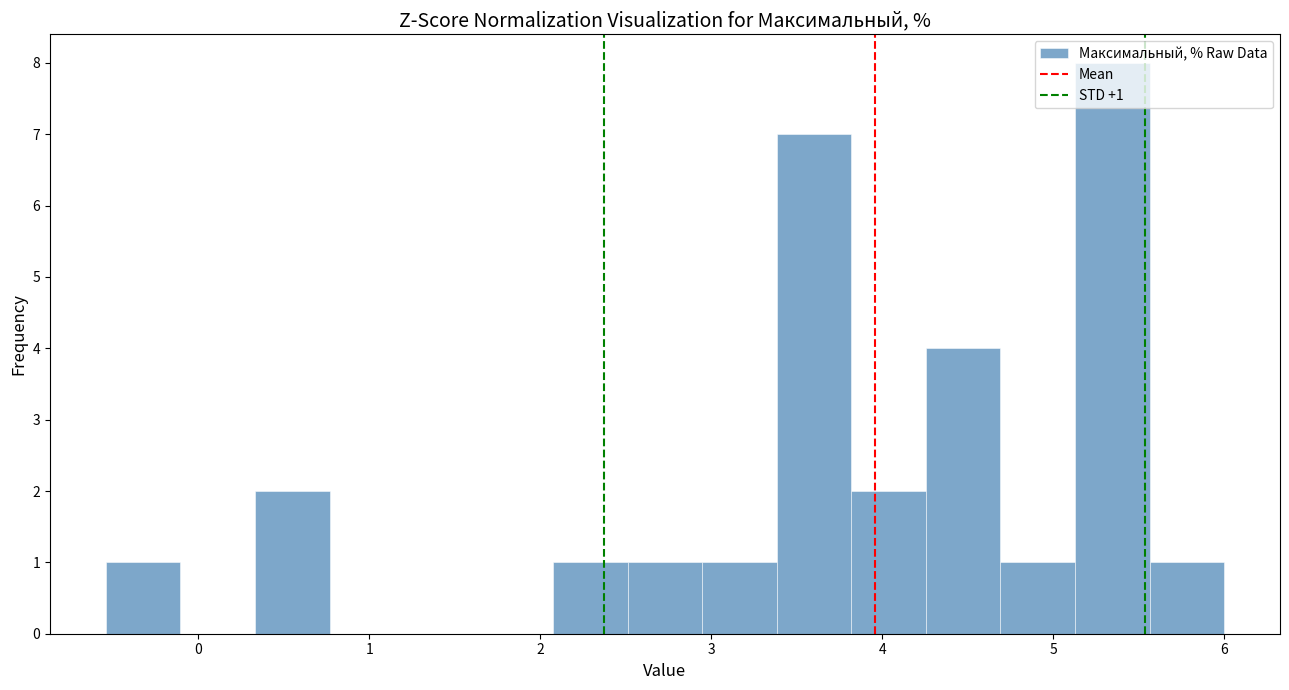

Which range on the x-axis has the tallest bar?

5.1 to 5.6